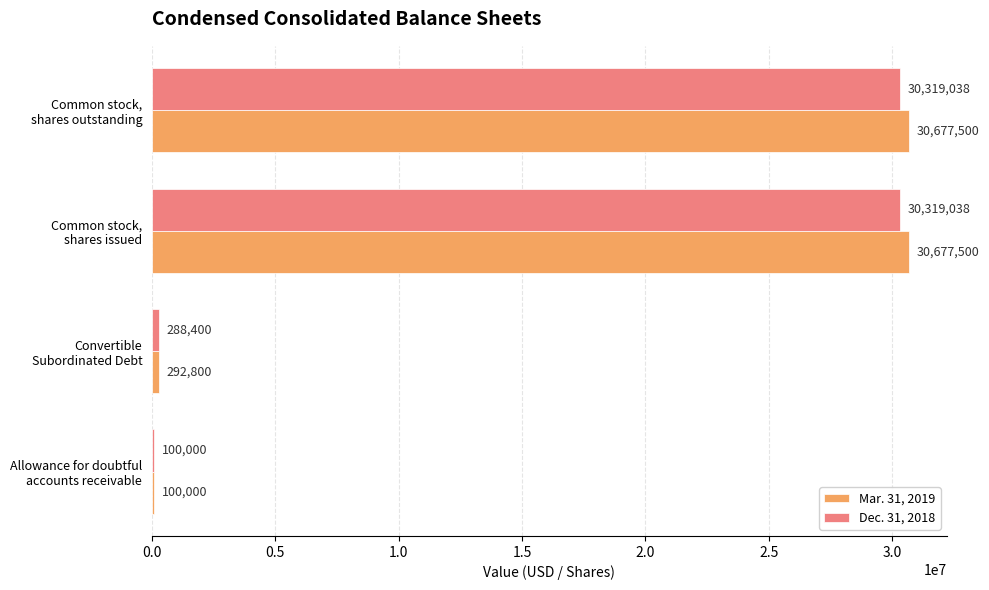

List the series in order of their overall mean, lowest first.

Dec. 31, 2018, Mar. 31, 2019